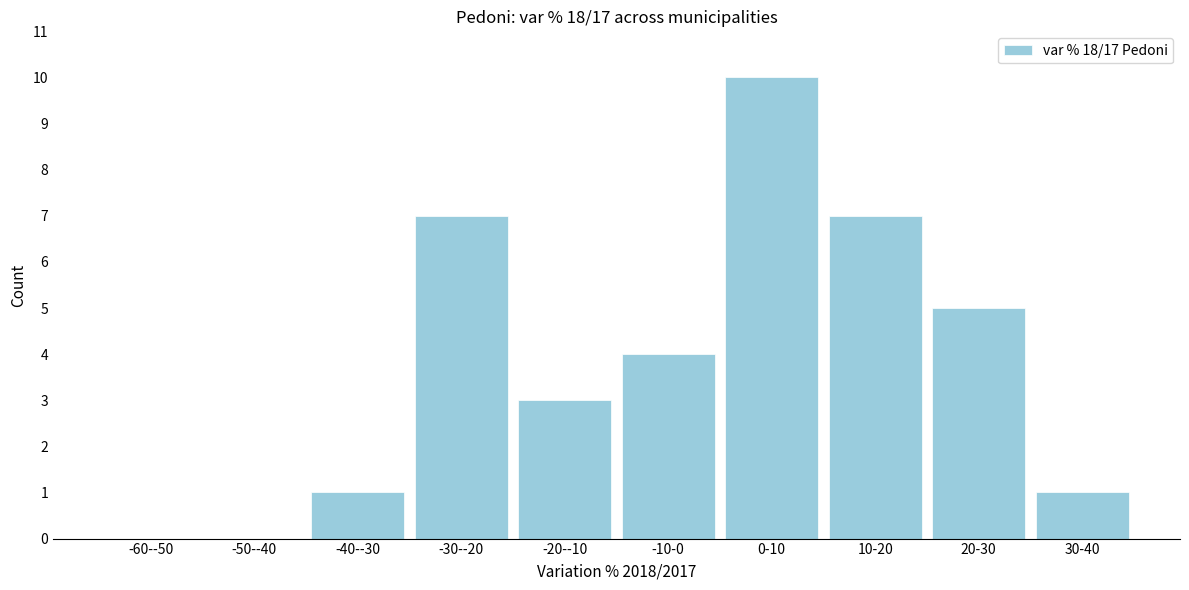

Reading left to right, what are all the values shown in this chart?

-60--50=0	-50--40=0	-40--30=1	-30--20=7	-20--10=3	-10-0=4	0-10=10	10-20=7	20-30=5	30-40=1